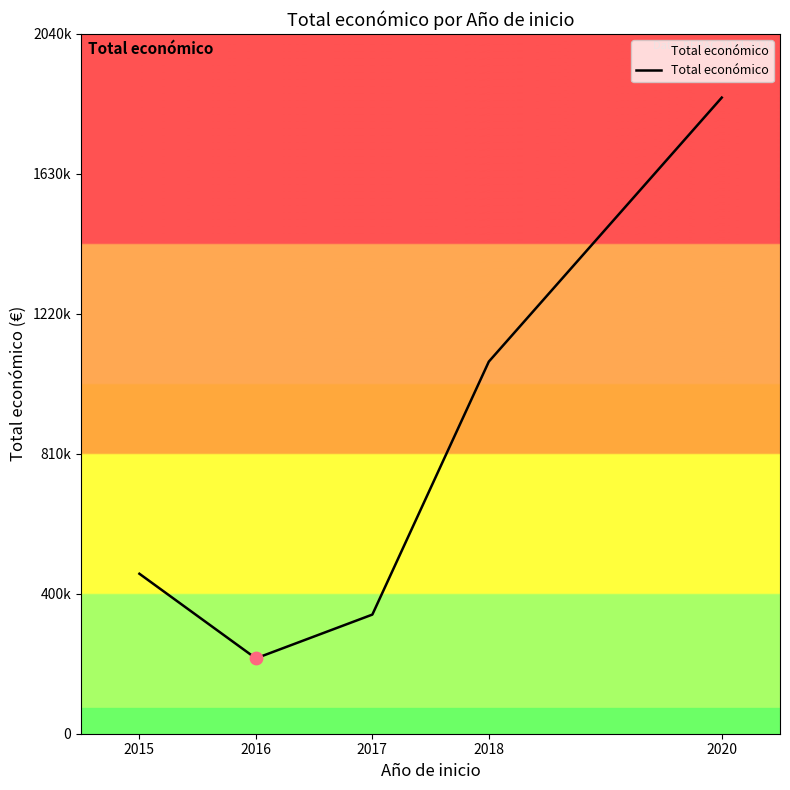

Is this an area chart (filled region under the line)?

Yes